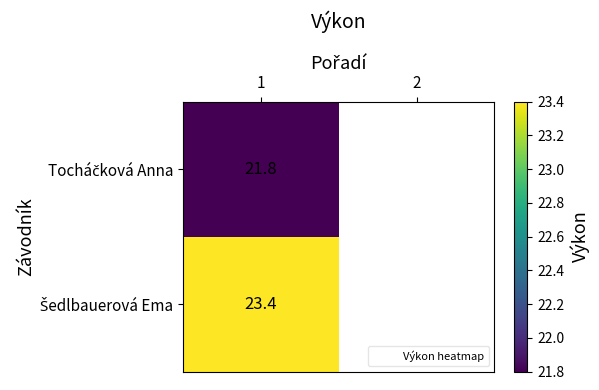

Which category has the lowest value across all series?

1